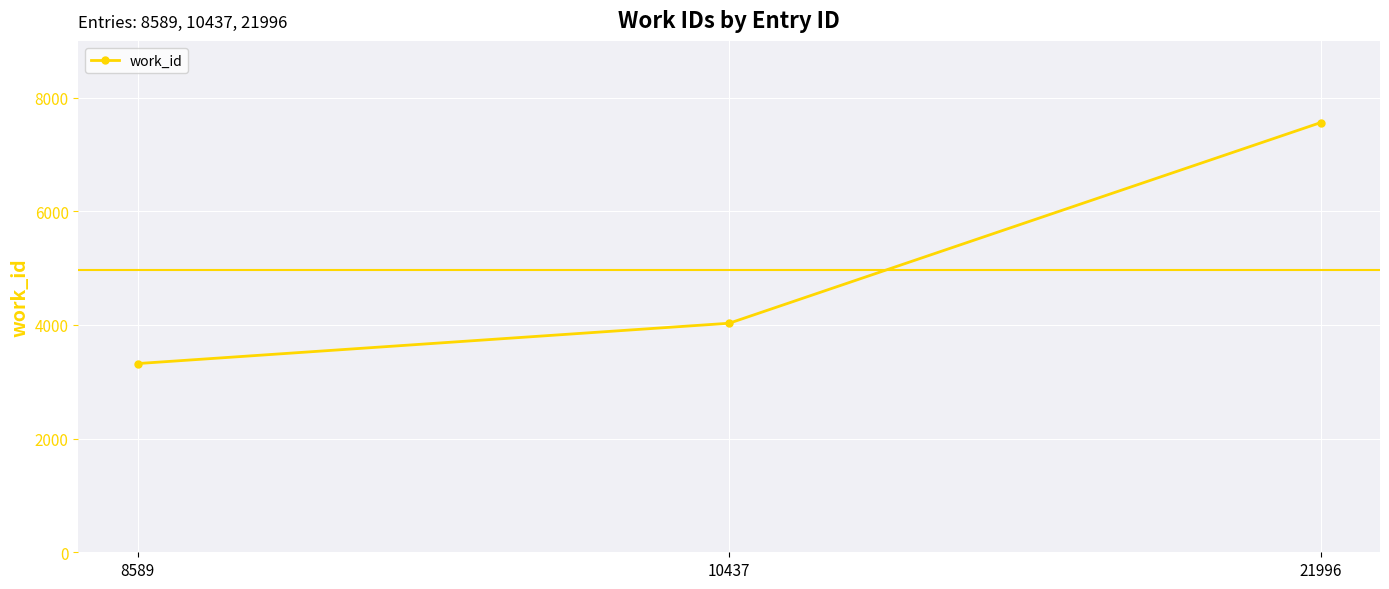

What value does the data have at 10437, to the nearest 10?

4030